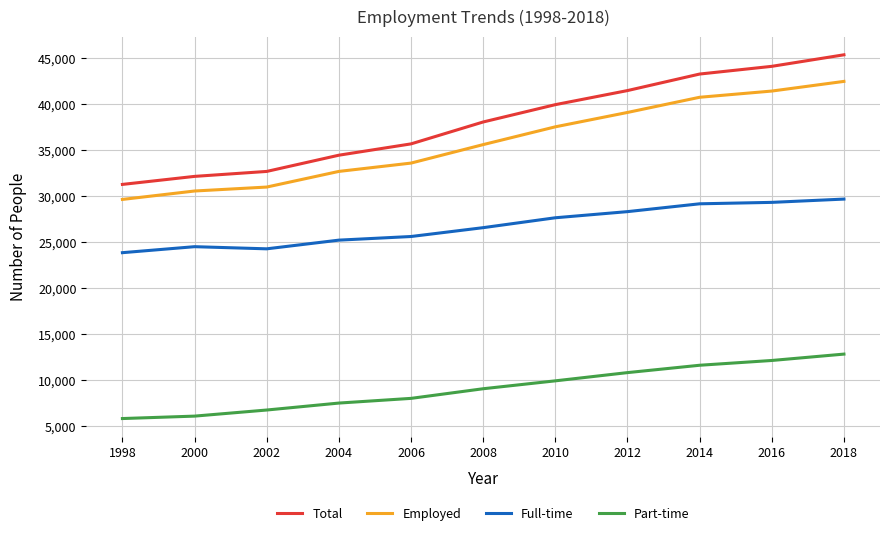

Does the chart display data point markers on the line(s)?

No